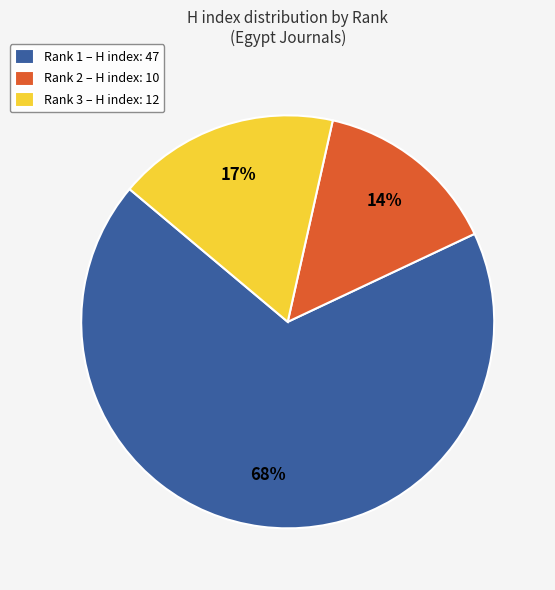

True or false: Rank 3 – H index: 12 accounts for 28% of the total.

False